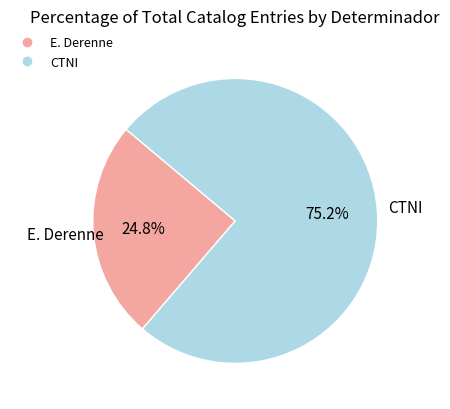

To the nearest percent, what is the difference between the largest and smallest slice percentages?

50%